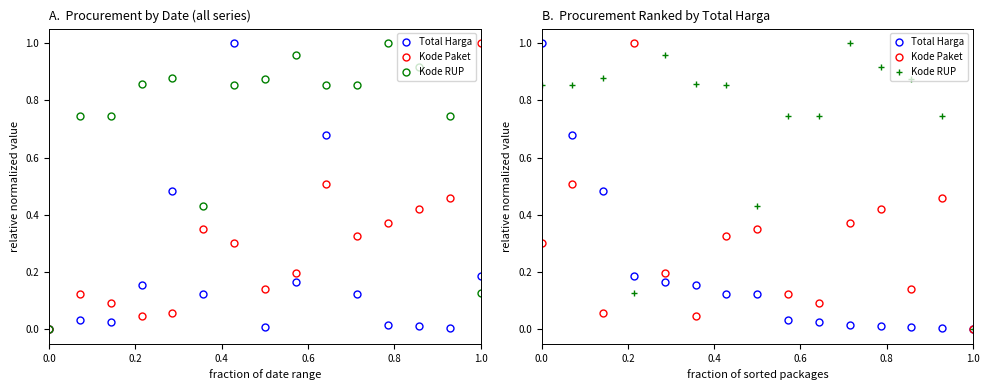

How many lines are shown in the chart?

3